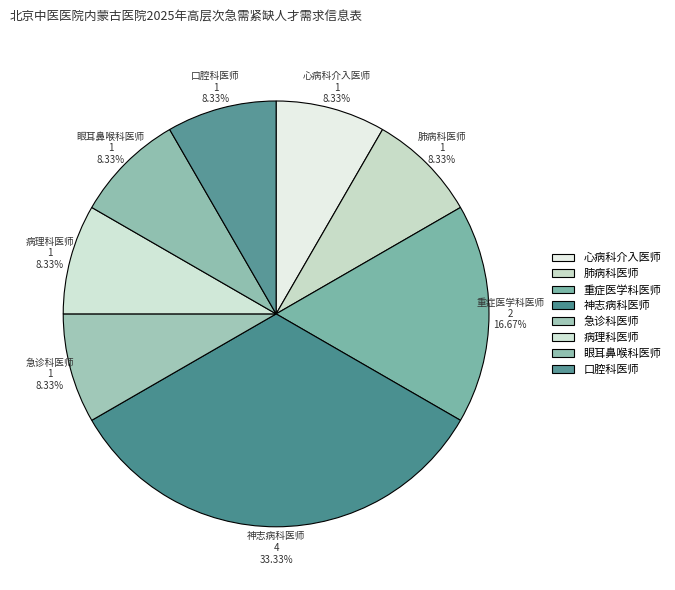

Count the number of slices in the pie.

8